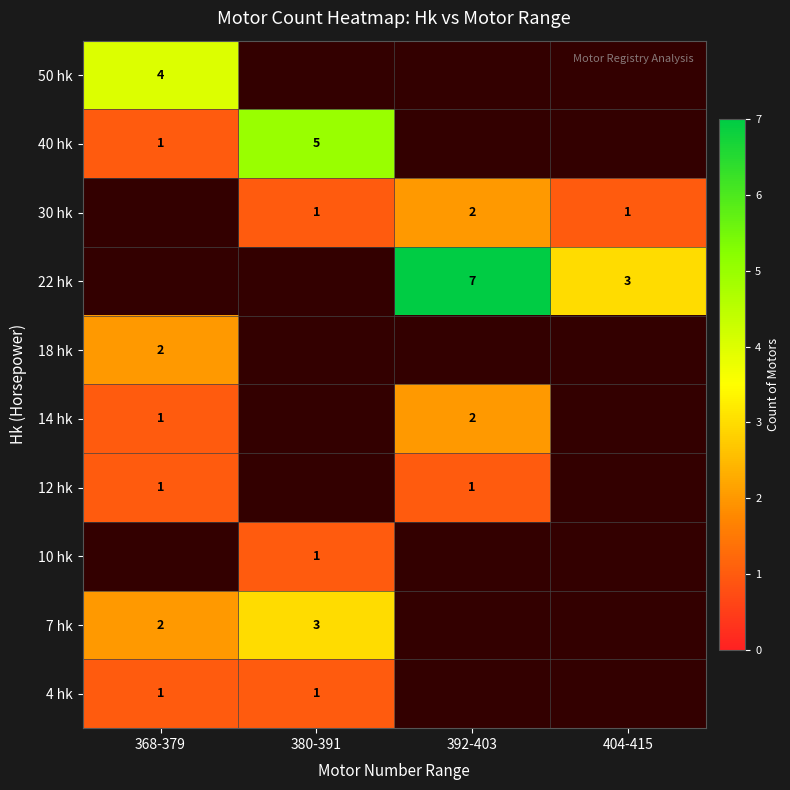

Between 392-403 and 368-379, which is larger?

368-379